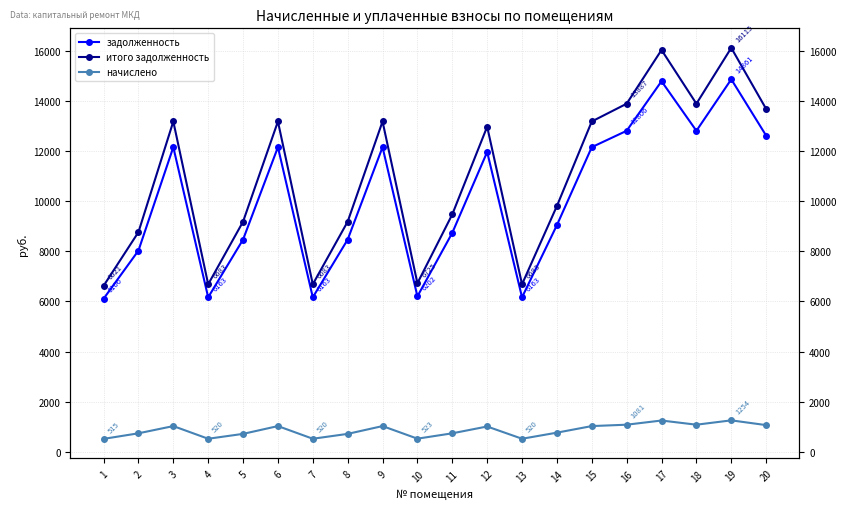

True or false: итого задолженность and начислено intersect in this chart.

False